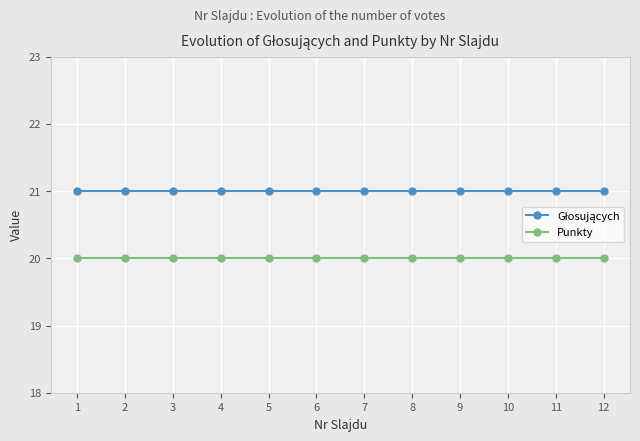

How many lines are shown in the chart?

2